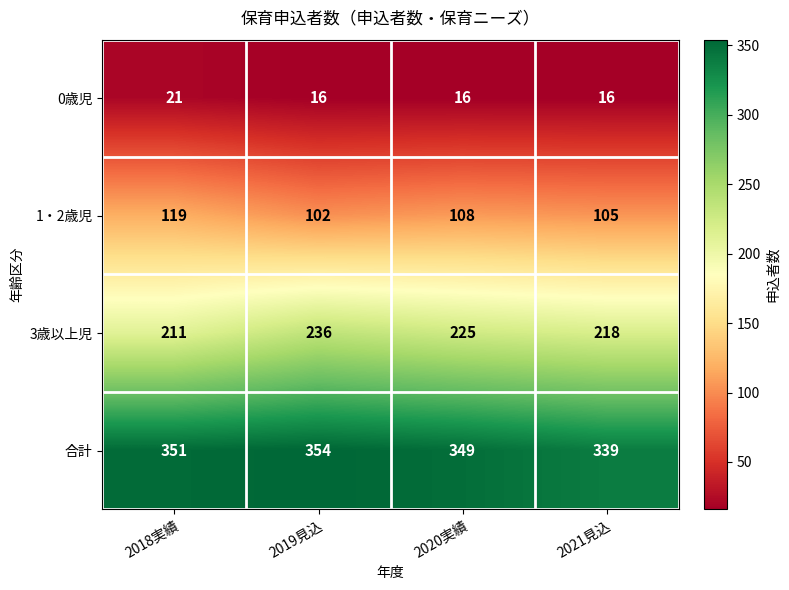

Reading left to right, extract all data points from this chart.

0歳児: 2018実績=21	2019見込=16	2020実績=16	2021見込=16
1・2歳児: 2018実績=119	2019見込=102	2020実績=108	2021見込=105
3歳以上児: 2018実績=211	2019見込=236	2020実績=225	2021見込=218
合計: 2018実績=351	2019見込=354	2020実績=349	2021見込=339